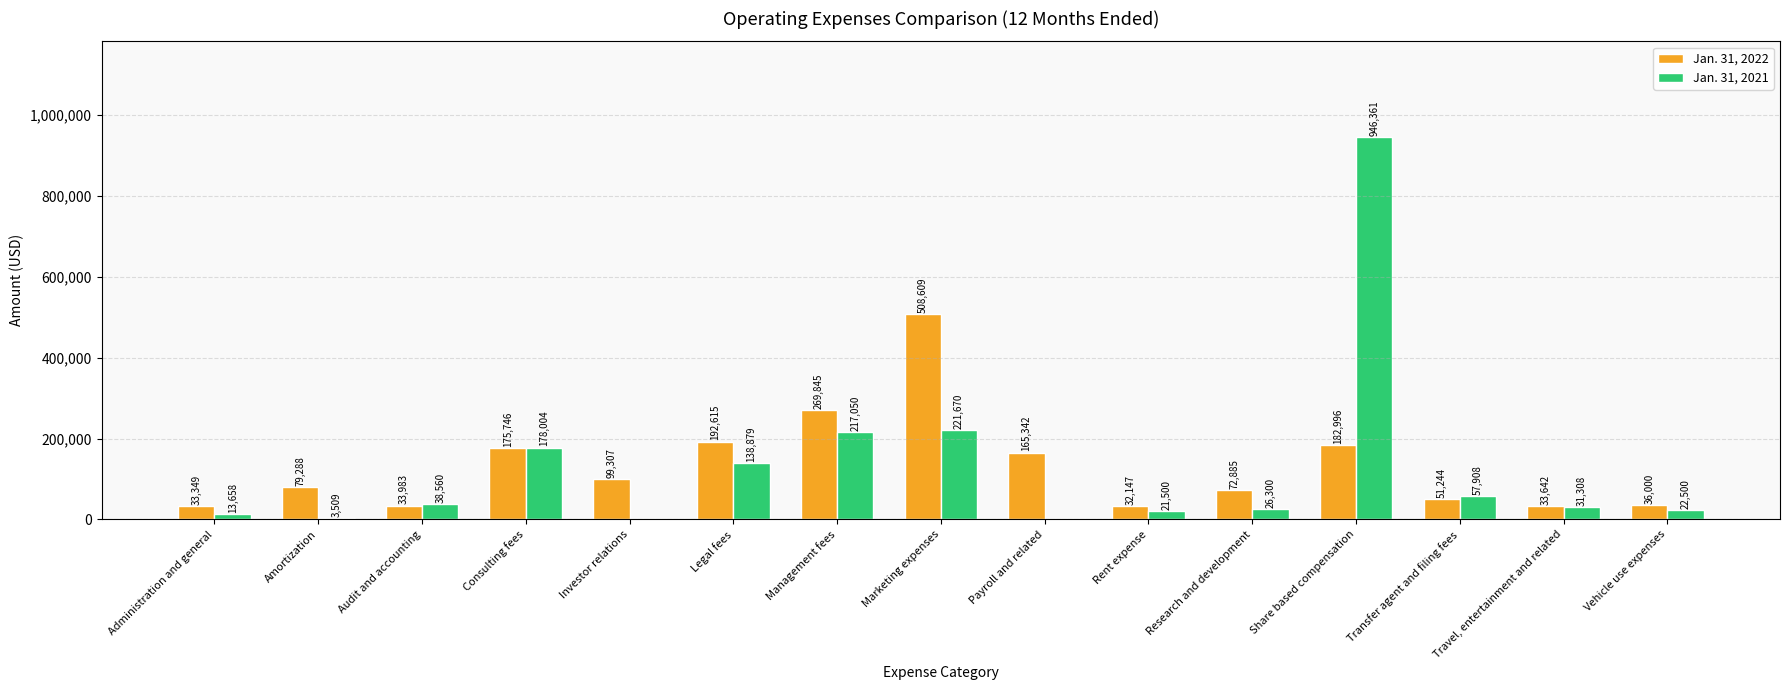

Reading left to right, extract all data points from this chart.

Jan. 31, 2022: Administration and general=33349	Amortization=79288	Audit and accounting=33983	Consulting fees=175746	Investor relations=99307	Legal fees=192615	Management fees=269845	Marketing expenses=508609	Payroll and related=165342	Rent expense=32147	Research and development=72885	Share based compensation=182996	Transfer agent and filing fees=51244	Travel, entertainment and related=33642	Vehicle use expenses=36000
Jan. 31, 2021: Administration and general=13658	Amortization=3509	Audit and accounting=38560	Consulting fees=178004	Investor relations=0	Legal fees=138879	Management fees=217050	Marketing expenses=221670	Payroll and related=0	Rent expense=21500	Research and development=26300	Share based compensation=946361	Transfer agent and filing fees=57908	Travel, entertainment and related=31308	Vehicle use expenses=22500